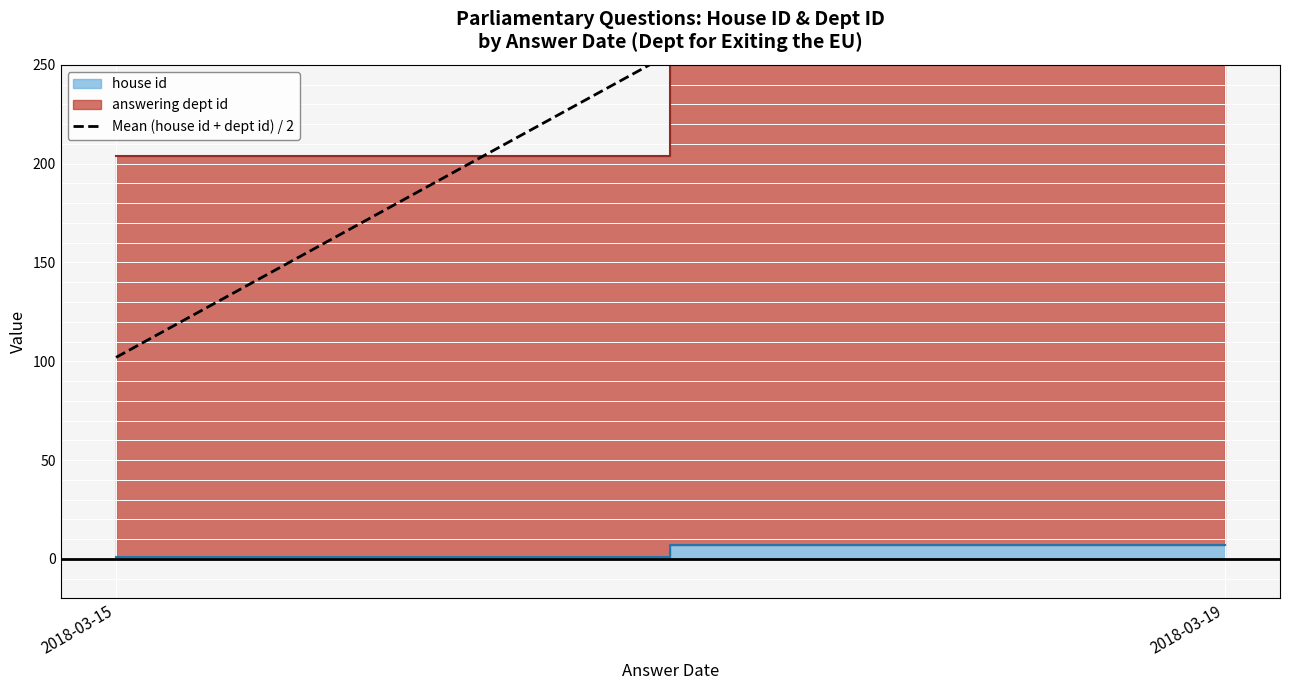

Which category has the lowest value across all series?

2018-03-15